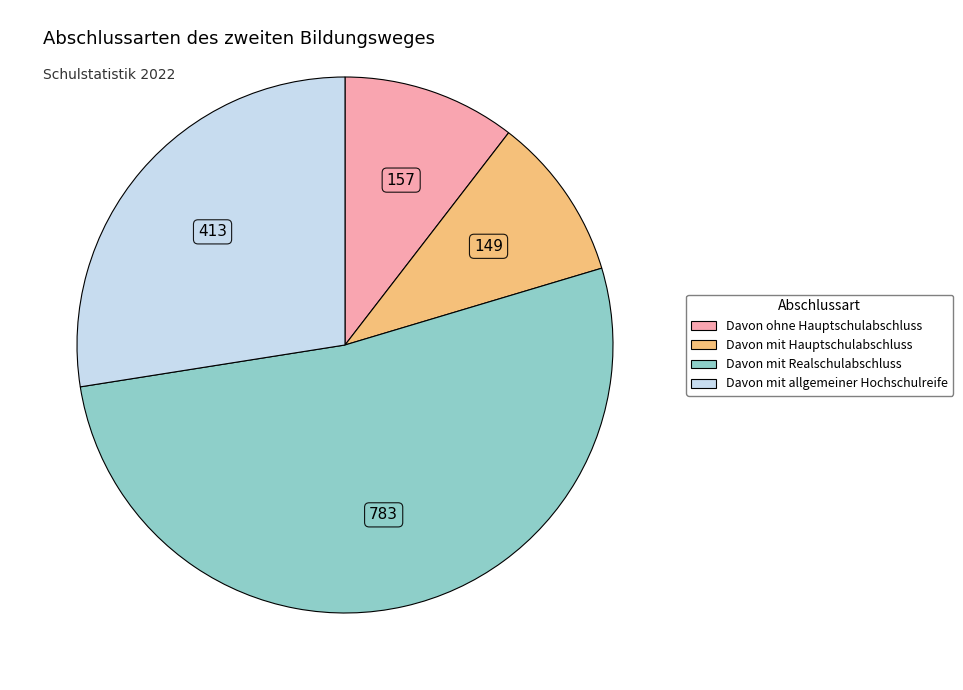

Which category has the smallest portion of the pie?

Davon mit Hauptschulabschluss